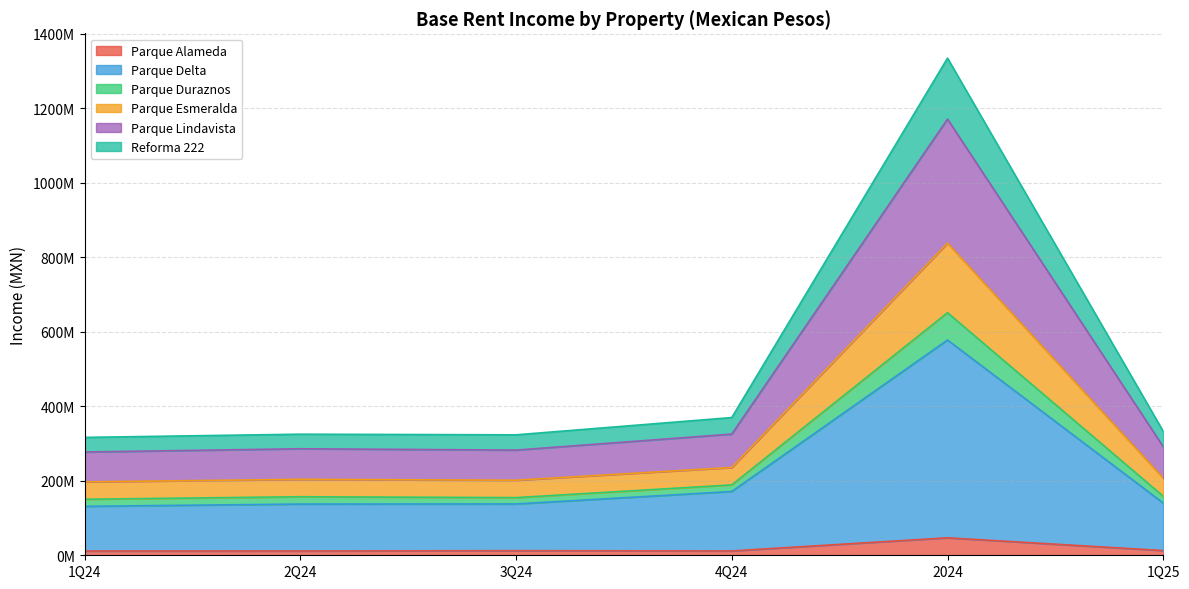

The value of Parque Alameda at 1Q24 is 4249521.6. True or false?

False